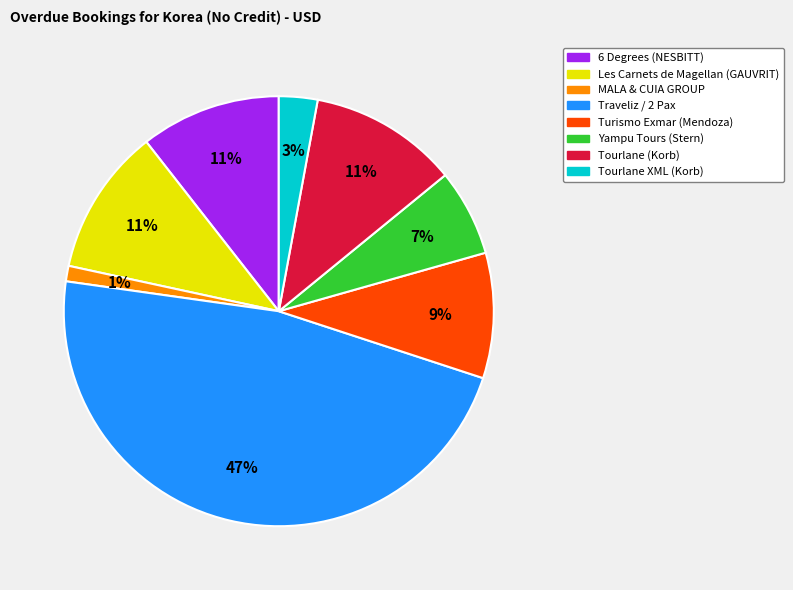

Is Tourlane XML (Korb) the majority of the pie?

No